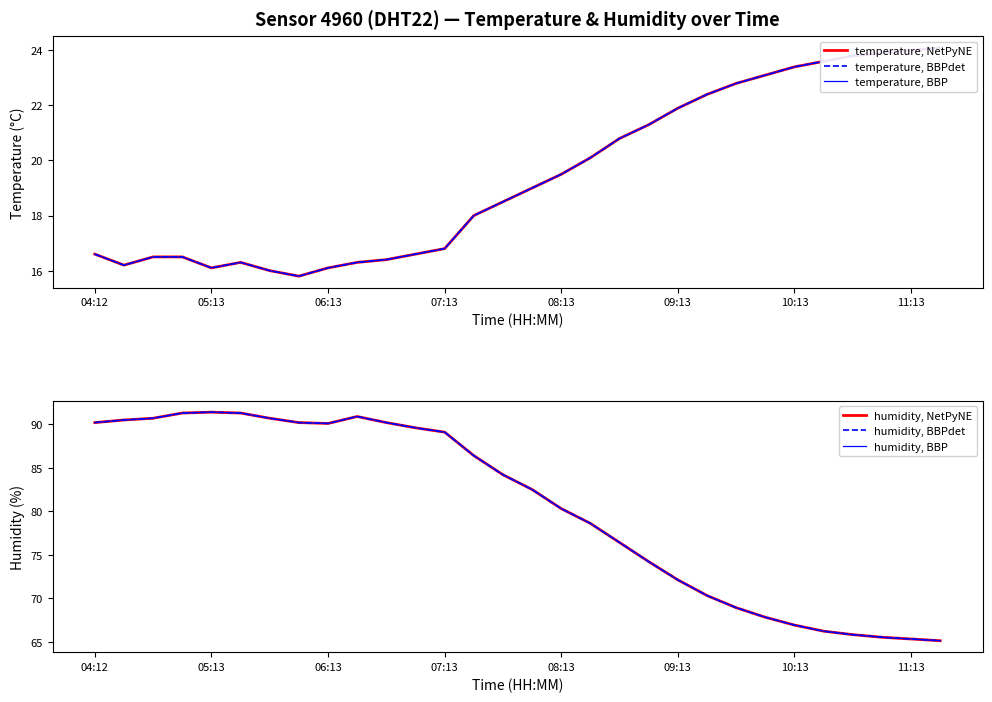

List the series in order of their peak value, lowest first.

temperature, NetPyNE, temperature, BBPdet, temperature, BBP, humidity, NetPyNE, humidity, BBPdet, humidity, BBP